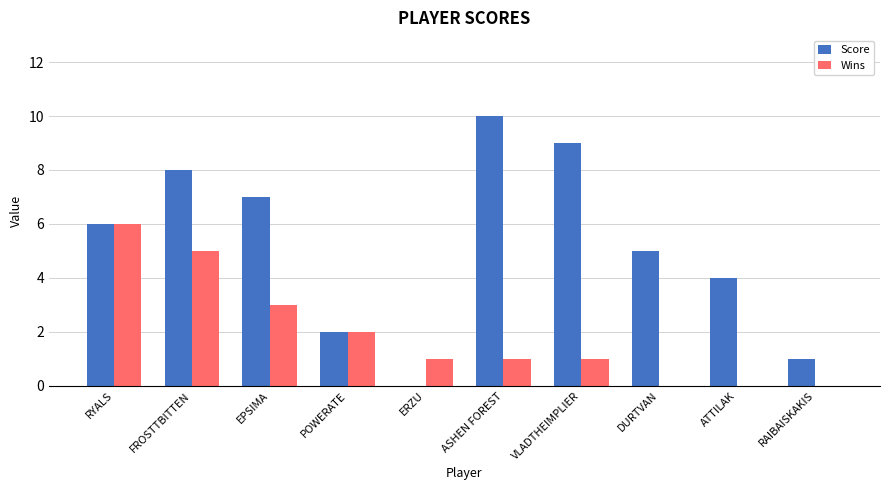

At which label is Score closest to 5?

DURTVAN